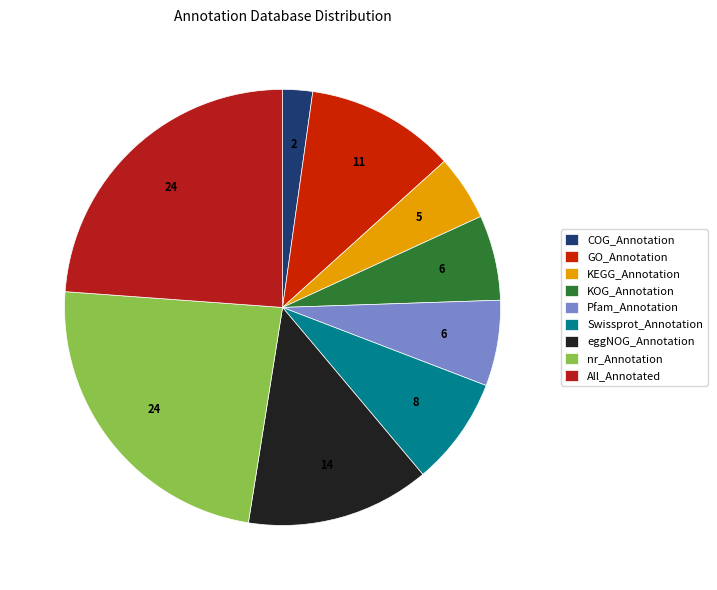

Is it true that nr_Annotation is 37% of the pie?

False